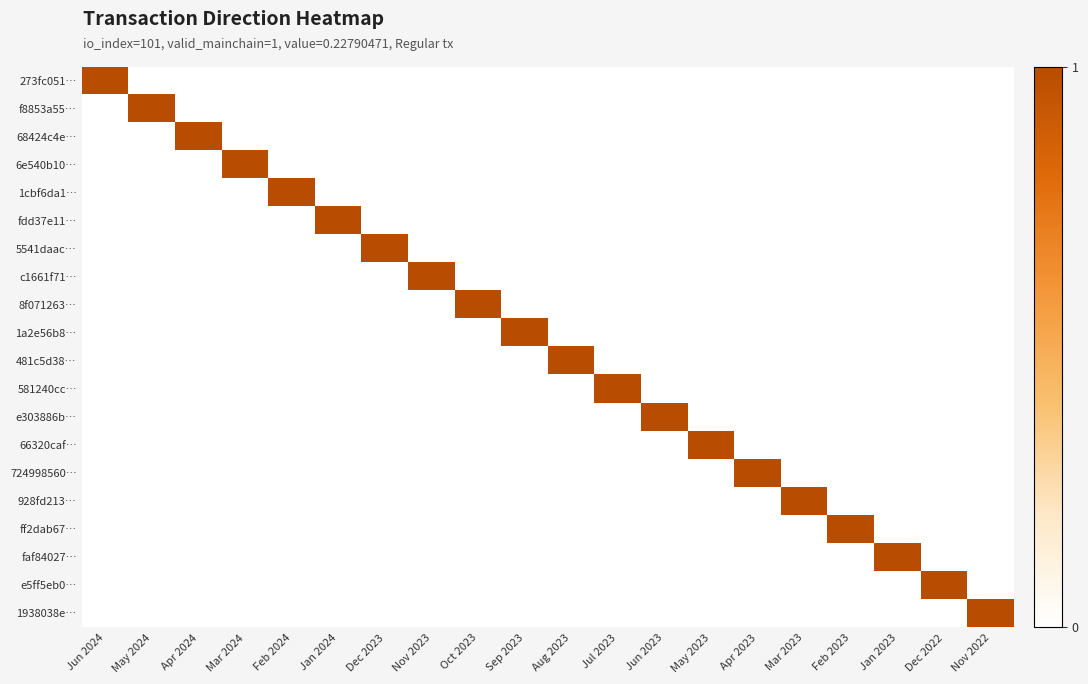

Reading right to left, transcribe all the data shown in this chart.

273fc051…: Nov 2022=0	Dec 2022=0	Jan 2023=0	Feb 2023=0	Mar 2023=0	Apr 2023=0	May 2023=0	Jun 2023=0	Jul 2023=0	Aug 2023=0	Sep 2023=0	Oct 2023=0	Nov 2023=0	Dec 2023=0	Jan 2024=0	Feb 2024=0	Mar 2024=0	Apr 2024=0	May 2024=0	Jun 2024=1
f8853a55…: Nov 2022=0	Dec 2022=0	Jan 2023=0	Feb 2023=0	Mar 2023=0	Apr 2023=0	May 2023=0	Jun 2023=0	Jul 2023=0	Aug 2023=0	Sep 2023=0	Oct 2023=0	Nov 2023=0	Dec 2023=0	Jan 2024=0	Feb 2024=0	Mar 2024=0	Apr 2024=0	May 2024=1	Jun 2024=0
68424c4e…: Nov 2022=0	Dec 2022=0	Jan 2023=0	Feb 2023=0	Mar 2023=0	Apr 2023=0	May 2023=0	Jun 2023=0	Jul 2023=0	Aug 2023=0	Sep 2023=0	Oct 2023=0	Nov 2023=0	Dec 2023=0	Jan 2024=0	Feb 2024=0	Mar 2024=0	Apr 2024=1	May 2024=0	Jun 2024=0
6e540b10…: Nov 2022=0	Dec 2022=0	Jan 2023=0	Feb 2023=0	Mar 2023=0	Apr 2023=0	May 2023=0	Jun 2023=0	Jul 2023=0	Aug 2023=0	Sep 2023=0	Oct 2023=0	Nov 2023=0	Dec 2023=0	Jan 2024=0	Feb 2024=0	Mar 2024=1	Apr 2024=0	May 2024=0	Jun 2024=0
1cbf6da1…: Nov 2022=0	Dec 2022=0	Jan 2023=0	Feb 2023=0	Mar 2023=0	Apr 2023=0	May 2023=0	Jun 2023=0	Jul 2023=0	Aug 2023=0	Sep 2023=0	Oct 2023=0	Nov 2023=0	Dec 2023=0	Jan 2024=0	Feb 2024=1	Mar 2024=0	Apr 2024=0	May 2024=0	Jun 2024=0
fdd37e11…: Nov 2022=0	Dec 2022=0	Jan 2023=0	Feb 2023=0	Mar 2023=0	Apr 2023=0	May 2023=0	Jun 2023=0	Jul 2023=0	Aug 2023=0	Sep 2023=0	Oct 2023=0	Nov 2023=0	Dec 2023=0	Jan 2024=1	Feb 2024=0	Mar 2024=0	Apr 2024=0	May 2024=0	Jun 2024=0
5541daac…: Nov 2022=0	Dec 2022=0	Jan 2023=0	Feb 2023=0	Mar 2023=0	Apr 2023=0	May 2023=0	Jun 2023=0	Jul 2023=0	Aug 2023=0	Sep 2023=0	Oct 2023=0	Nov 2023=0	Dec 2023=1	Jan 2024=0	Feb 2024=0	Mar 2024=0	Apr 2024=0	May 2024=0	Jun 2024=0
c1661f71…: Nov 2022=0	Dec 2022=0	Jan 2023=0	Feb 2023=0	Mar 2023=0	Apr 2023=0	May 2023=0	Jun 2023=0	Jul 2023=0	Aug 2023=0	Sep 2023=0	Oct 2023=0	Nov 2023=1	Dec 2023=0	Jan 2024=0	Feb 2024=0	Mar 2024=0	Apr 2024=0	May 2024=0	Jun 2024=0
8f071263…: Nov 2022=0	Dec 2022=0	Jan 2023=0	Feb 2023=0	Mar 2023=0	Apr 2023=0	May 2023=0	Jun 2023=0	Jul 2023=0	Aug 2023=0	Sep 2023=0	Oct 2023=1	Nov 2023=0	Dec 2023=0	Jan 2024=0	Feb 2024=0	Mar 2024=0	Apr 2024=0	May 2024=0	Jun 2024=0
1a2e56b8…: Nov 2022=0	Dec 2022=0	Jan 2023=0	Feb 2023=0	Mar 2023=0	Apr 2023=0	May 2023=0	Jun 2023=0	Jul 2023=0	Aug 2023=0	Sep 2023=1	Oct 2023=0	Nov 2023=0	Dec 2023=0	Jan 2024=0	Feb 2024=0	Mar 2024=0	Apr 2024=0	May 2024=0	Jun 2024=0
481c5d38…: Nov 2022=0	Dec 2022=0	Jan 2023=0	Feb 2023=0	Mar 2023=0	Apr 2023=0	May 2023=0	Jun 2023=0	Jul 2023=0	Aug 2023=1	Sep 2023=0	Oct 2023=0	Nov 2023=0	Dec 2023=0	Jan 2024=0	Feb 2024=0	Mar 2024=0	Apr 2024=0	May 2024=0	Jun 2024=0
581240cc…: Nov 2022=0	Dec 2022=0	Jan 2023=0	Feb 2023=0	Mar 2023=0	Apr 2023=0	May 2023=0	Jun 2023=0	Jul 2023=1	Aug 2023=0	Sep 2023=0	Oct 2023=0	Nov 2023=0	Dec 2023=0	Jan 2024=0	Feb 2024=0	Mar 2024=0	Apr 2024=0	May 2024=0	Jun 2024=0
e303886b…: Nov 2022=0	Dec 2022=0	Jan 2023=0	Feb 2023=0	Mar 2023=0	Apr 2023=0	May 2023=0	Jun 2023=1	Jul 2023=0	Aug 2023=0	Sep 2023=0	Oct 2023=0	Nov 2023=0	Dec 2023=0	Jan 2024=0	Feb 2024=0	Mar 2024=0	Apr 2024=0	May 2024=0	Jun 2024=0
66320caf…: Nov 2022=0	Dec 2022=0	Jan 2023=0	Feb 2023=0	Mar 2023=0	Apr 2023=0	May 2023=1	Jun 2023=0	Jul 2023=0	Aug 2023=0	Sep 2023=0	Oct 2023=0	Nov 2023=0	Dec 2023=0	Jan 2024=0	Feb 2024=0	Mar 2024=0	Apr 2024=0	May 2024=0	Jun 2024=0
724998560…: Nov 2022=0	Dec 2022=0	Jan 2023=0	Feb 2023=0	Mar 2023=0	Apr 2023=1	May 2023=0	Jun 2023=0	Jul 2023=0	Aug 2023=0	Sep 2023=0	Oct 2023=0	Nov 2023=0	Dec 2023=0	Jan 2024=0	Feb 2024=0	Mar 2024=0	Apr 2024=0	May 2024=0	Jun 2024=0
928fd213…: Nov 2022=0	Dec 2022=0	Jan 2023=0	Feb 2023=0	Mar 2023=1	Apr 2023=0	May 2023=0	Jun 2023=0	Jul 2023=0	Aug 2023=0	Sep 2023=0	Oct 2023=0	Nov 2023=0	Dec 2023=0	Jan 2024=0	Feb 2024=0	Mar 2024=0	Apr 2024=0	May 2024=0	Jun 2024=0
ff2dab67…: Nov 2022=0	Dec 2022=0	Jan 2023=0	Feb 2023=1	Mar 2023=0	Apr 2023=0	May 2023=0	Jun 2023=0	Jul 2023=0	Aug 2023=0	Sep 2023=0	Oct 2023=0	Nov 2023=0	Dec 2023=0	Jan 2024=0	Feb 2024=0	Mar 2024=0	Apr 2024=0	May 2024=0	Jun 2024=0
faf84027…: Nov 2022=0	Dec 2022=0	Jan 2023=1	Feb 2023=0	Mar 2023=0	Apr 2023=0	May 2023=0	Jun 2023=0	Jul 2023=0	Aug 2023=0	Sep 2023=0	Oct 2023=0	Nov 2023=0	Dec 2023=0	Jan 2024=0	Feb 2024=0	Mar 2024=0	Apr 2024=0	May 2024=0	Jun 2024=0
e5ff5eb0…: Nov 2022=0	Dec 2022=1	Jan 2023=0	Feb 2023=0	Mar 2023=0	Apr 2023=0	May 2023=0	Jun 2023=0	Jul 2023=0	Aug 2023=0	Sep 2023=0	Oct 2023=0	Nov 2023=0	Dec 2023=0	Jan 2024=0	Feb 2024=0	Mar 2024=0	Apr 2024=0	May 2024=0	Jun 2024=0
1938038e…: Nov 2022=1	Dec 2022=0	Jan 2023=0	Feb 2023=0	Mar 2023=0	Apr 2023=0	May 2023=0	Jun 2023=0	Jul 2023=0	Aug 2023=0	Sep 2023=0	Oct 2023=0	Nov 2023=0	Dec 2023=0	Jan 2024=0	Feb 2024=0	Mar 2024=0	Apr 2024=0	May 2024=0	Jun 2024=0